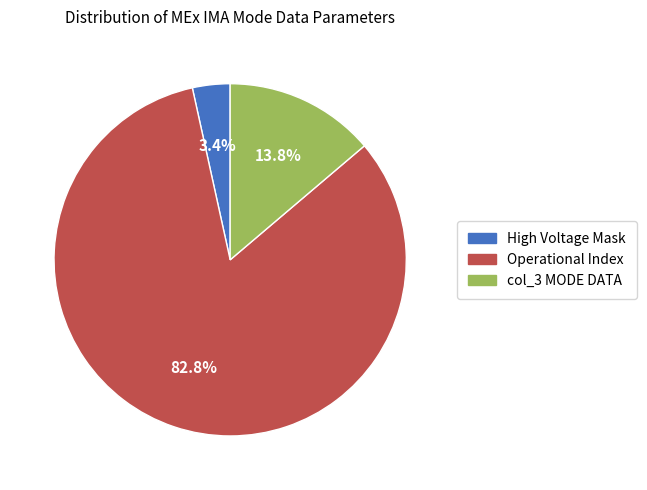

Rank the categories by value from lowest to highest.

High Voltage Mask, col_3 MODE DATA, Operational Index